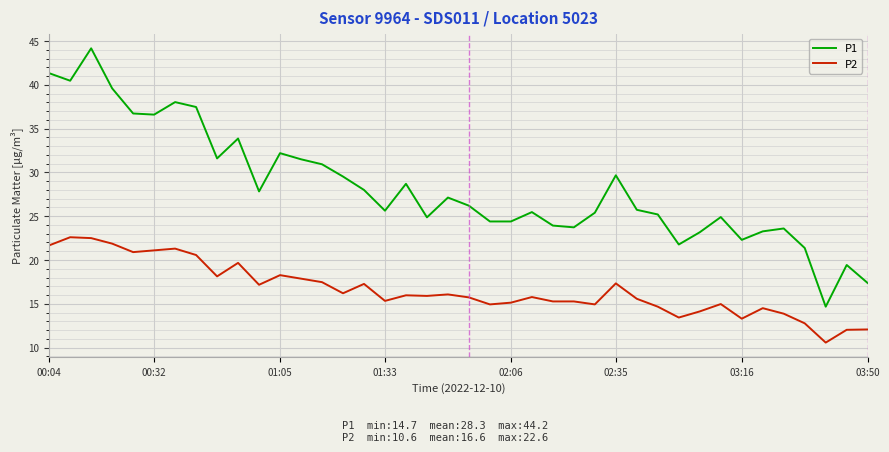

Is this an area chart (filled region under the line)?

No